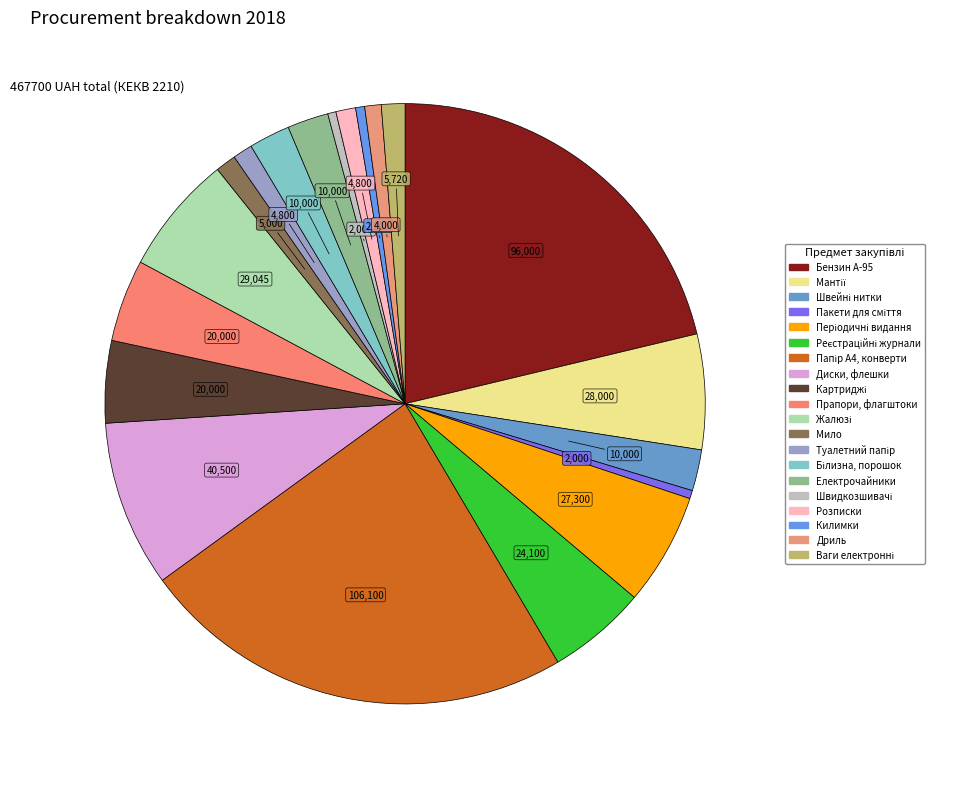

How many slices are in this pie chart?

20